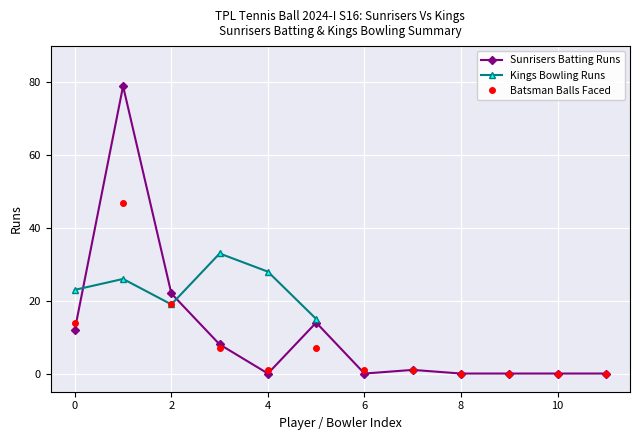

How many values exceed 1?

5